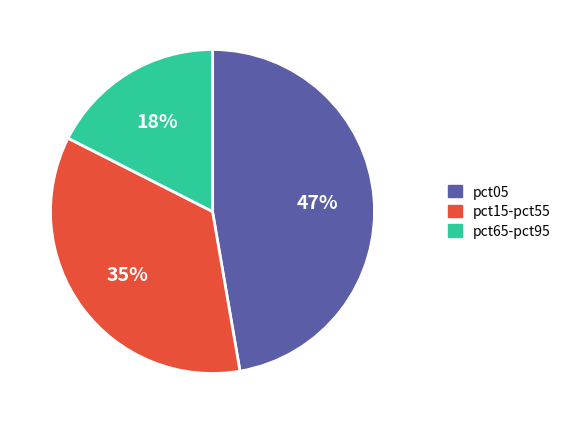

To the nearest percent, what is the average slice percentage?

33%